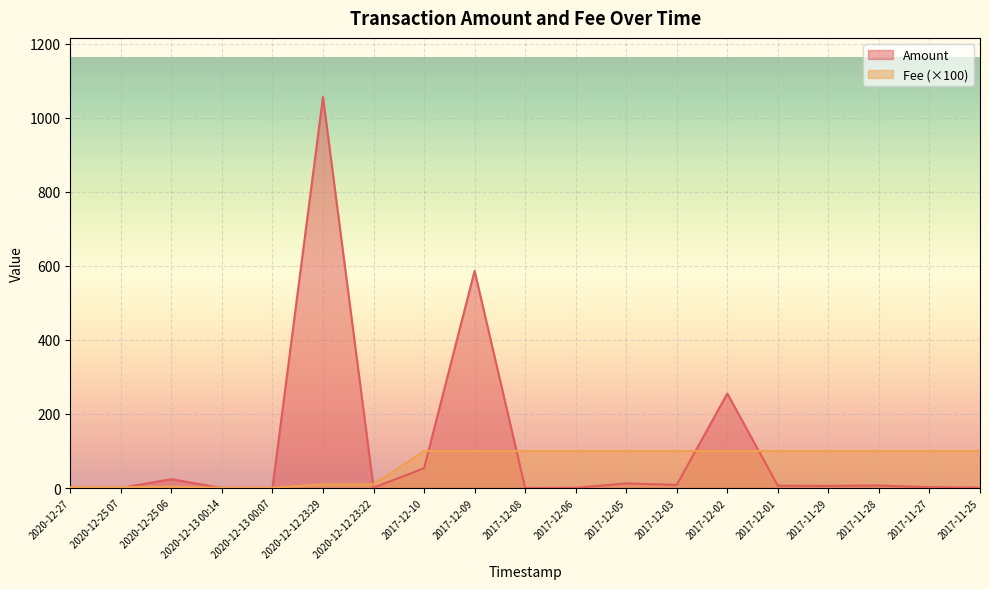

Which series has the largest total across all categories?

Amount